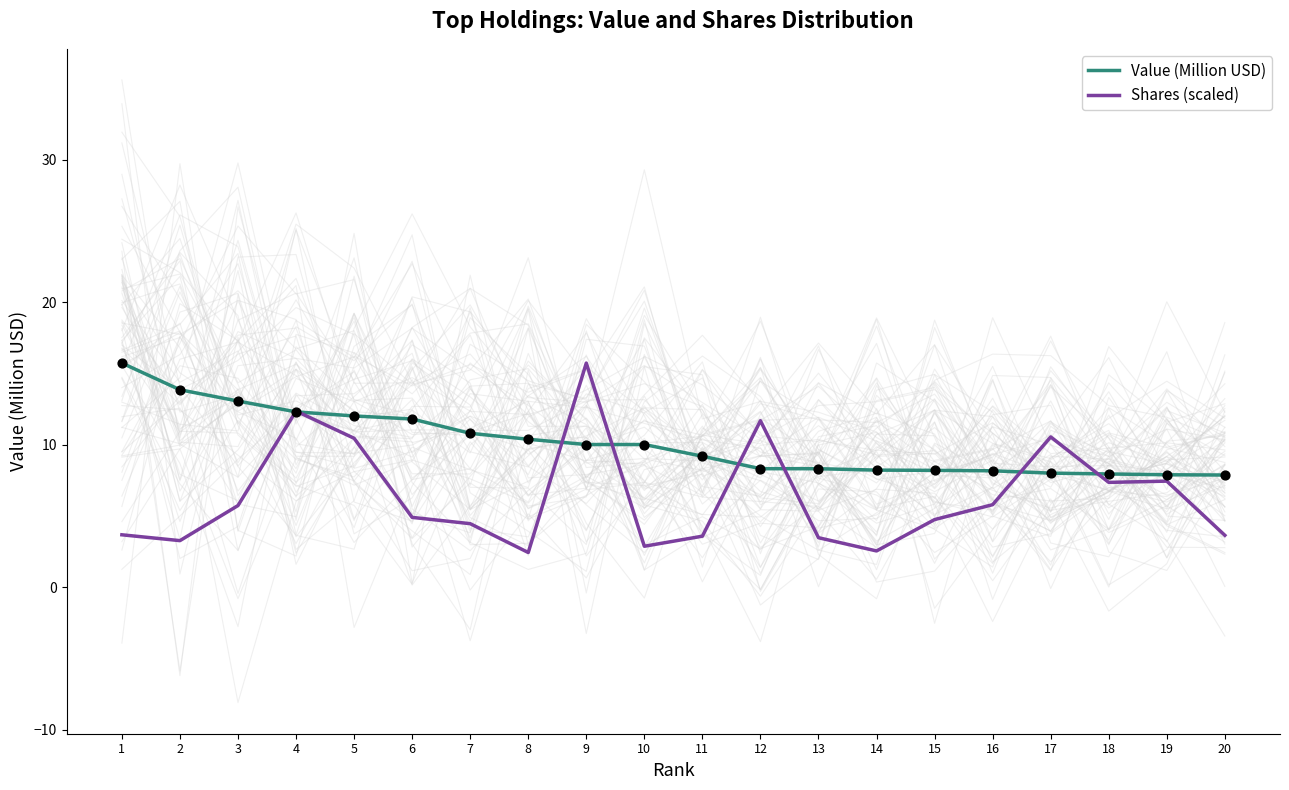

Which series has the largest Y range (max minus min)?

Shares (scaled)